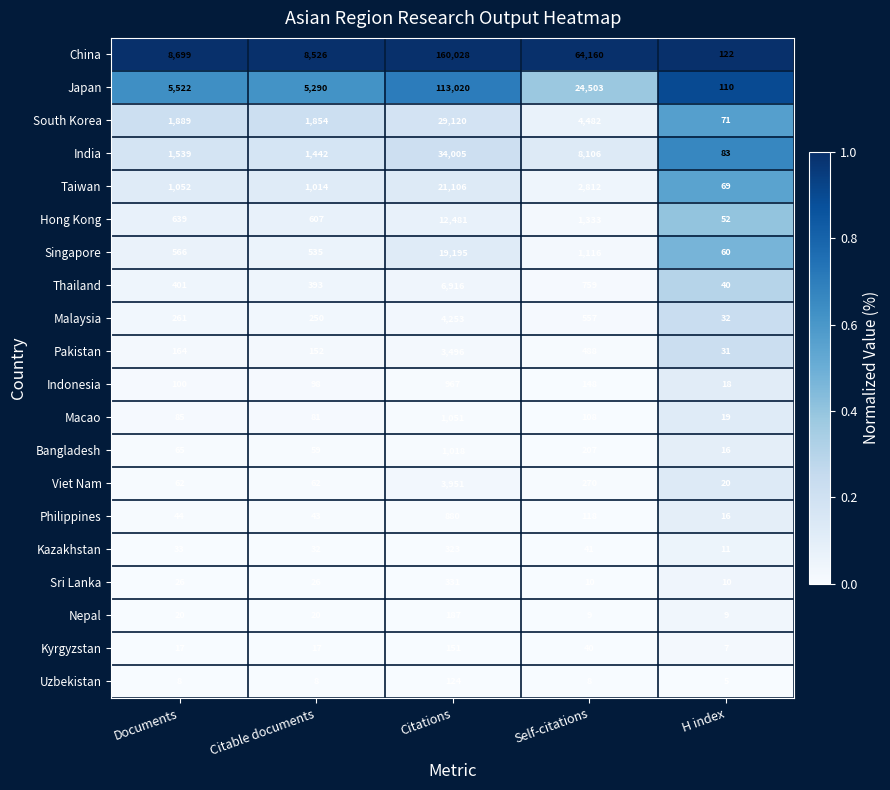

What is the spread (max minus min) of values at Self-citations?

64152